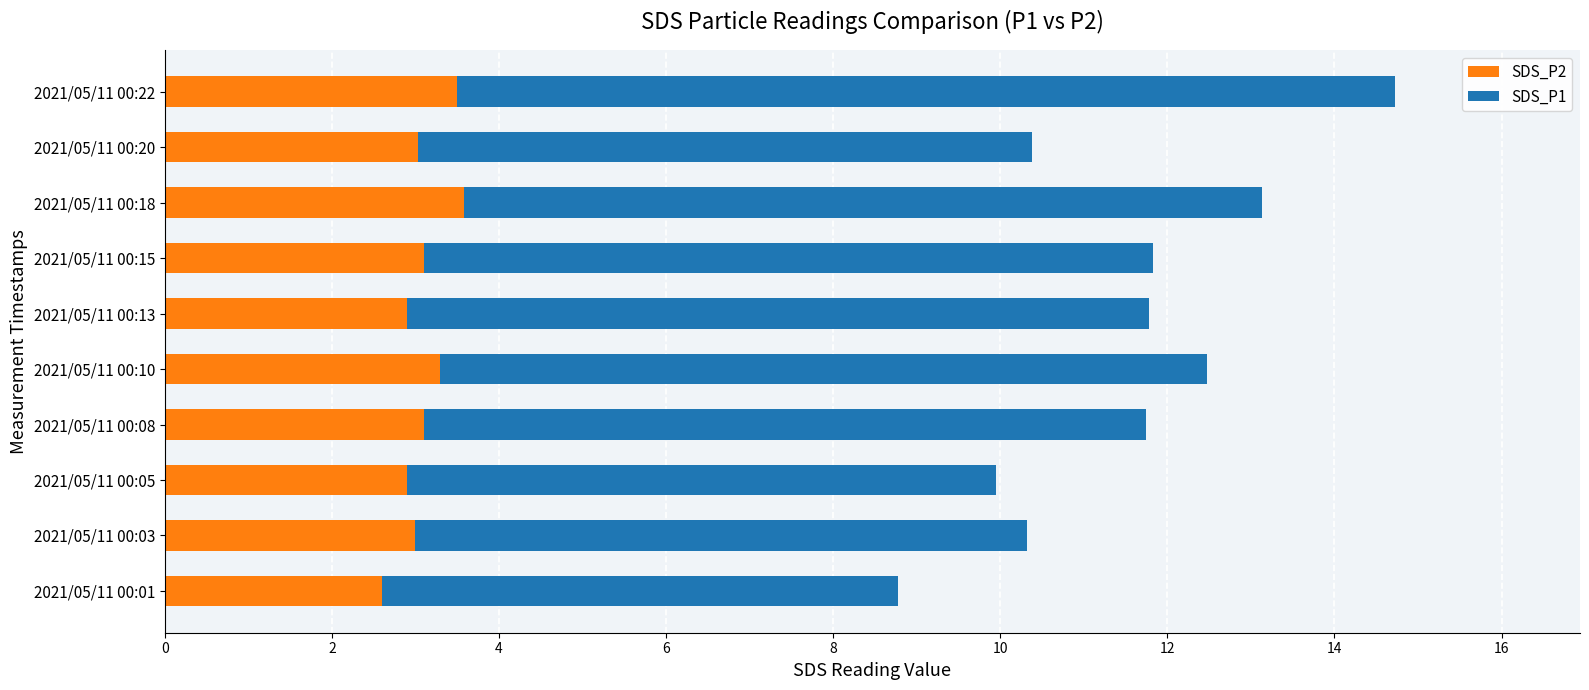

What is the highest value of the SDS_P2 series?

3.6